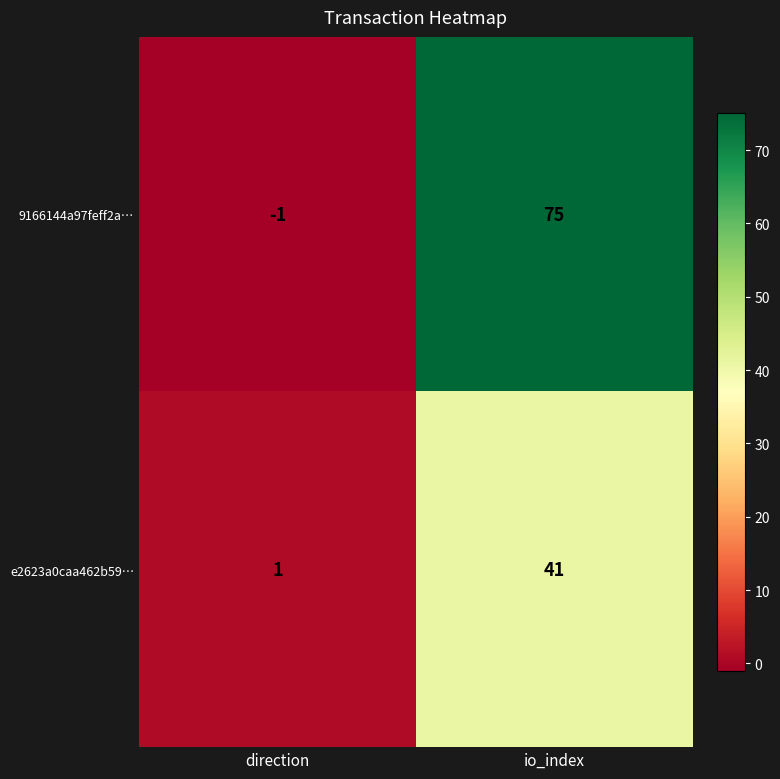

Rank the series by their average value, from highest to lowest.

9166144a97feff2a…, e2623a0caa462b59…